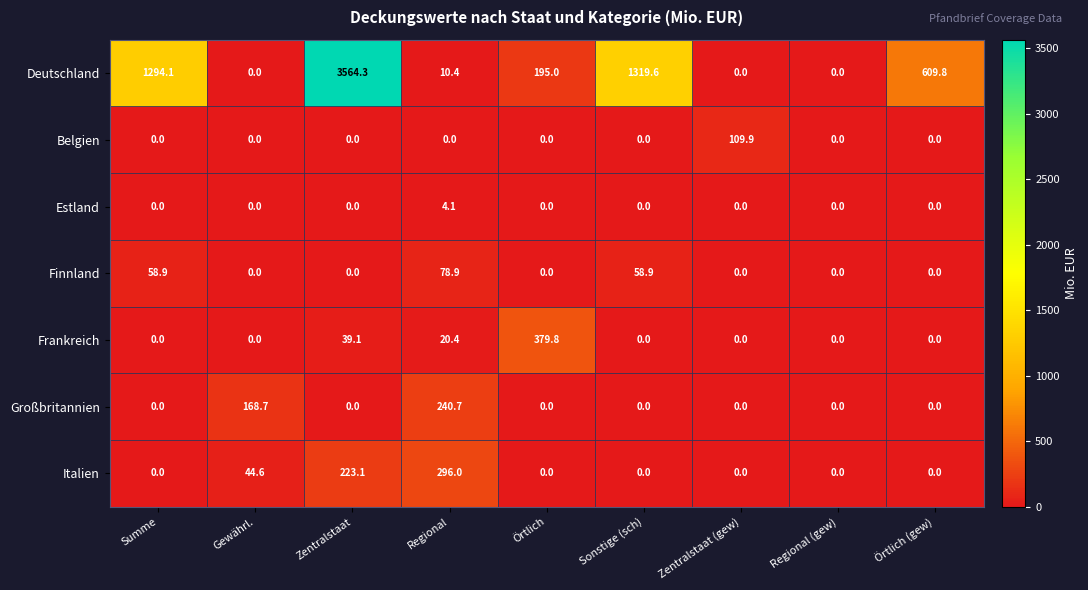

Between Regional and Örtlich (gew), which series saw the biggest shift?

Deutschland